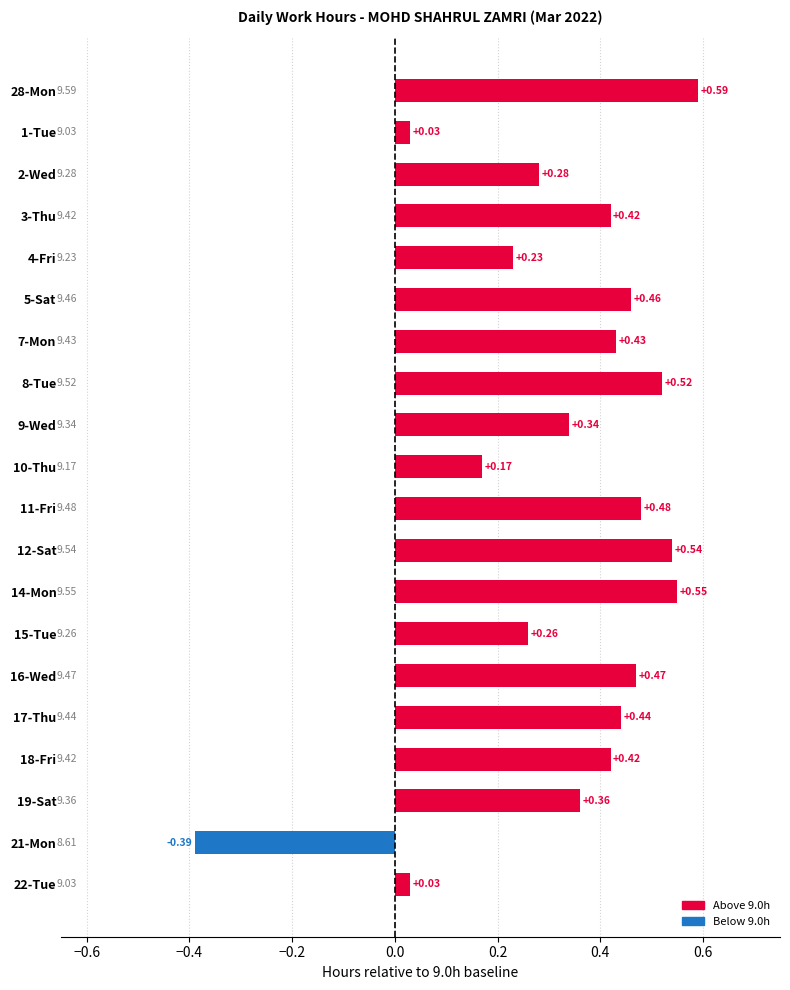

At which category does the chart reach its minimum across all series?

21-Mon